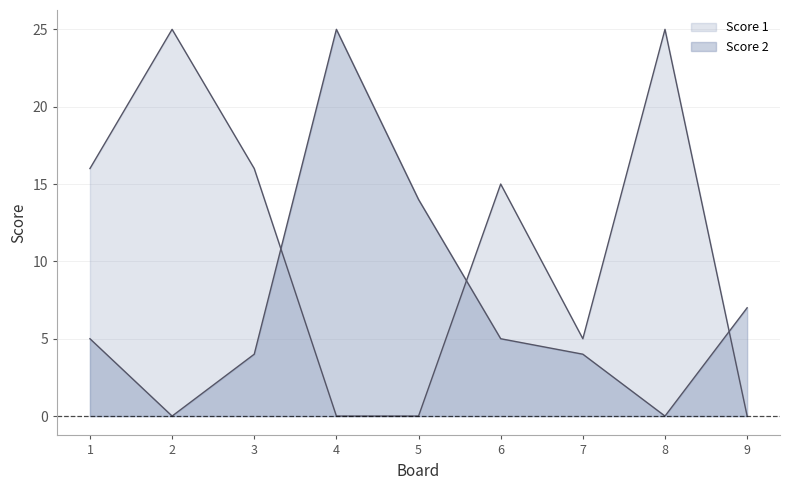

After their last crossing, which series has the higher values: Score 1 or Score 2?

Score 2